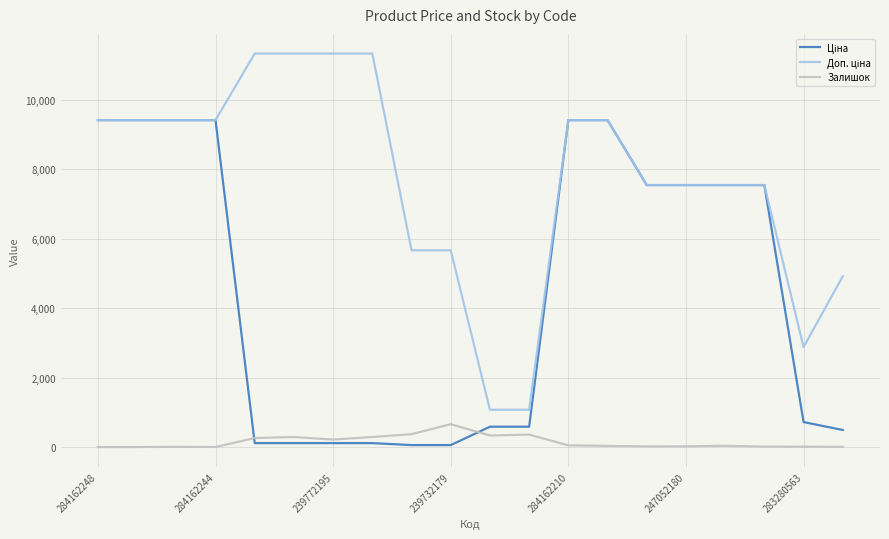

What is the greatest value displayed?

11334.0